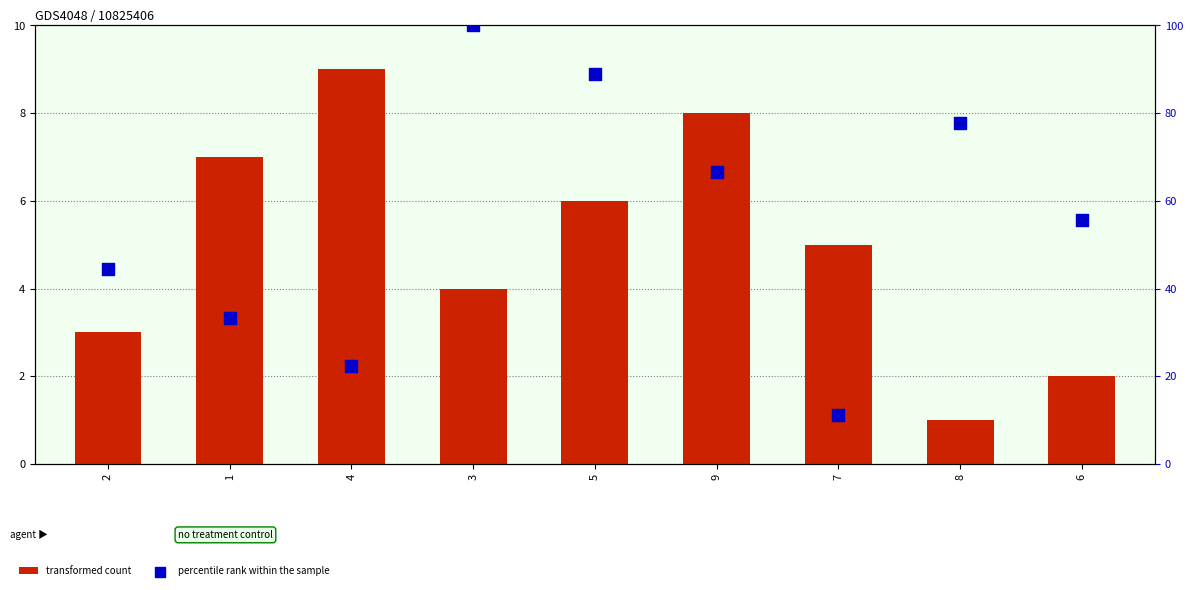

Is the value of transformed count at 2 greater than the value of percentile rank within the sample at 4?

No